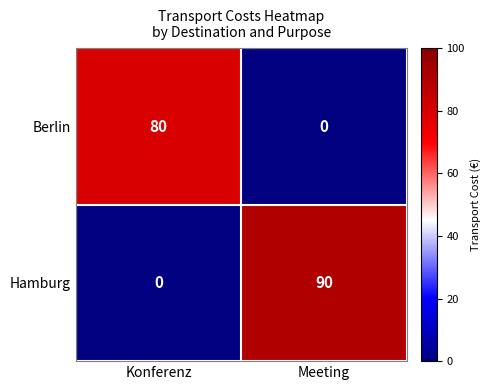

Rank the series at Konferenz from highest to lowest value.

Berlin, Hamburg